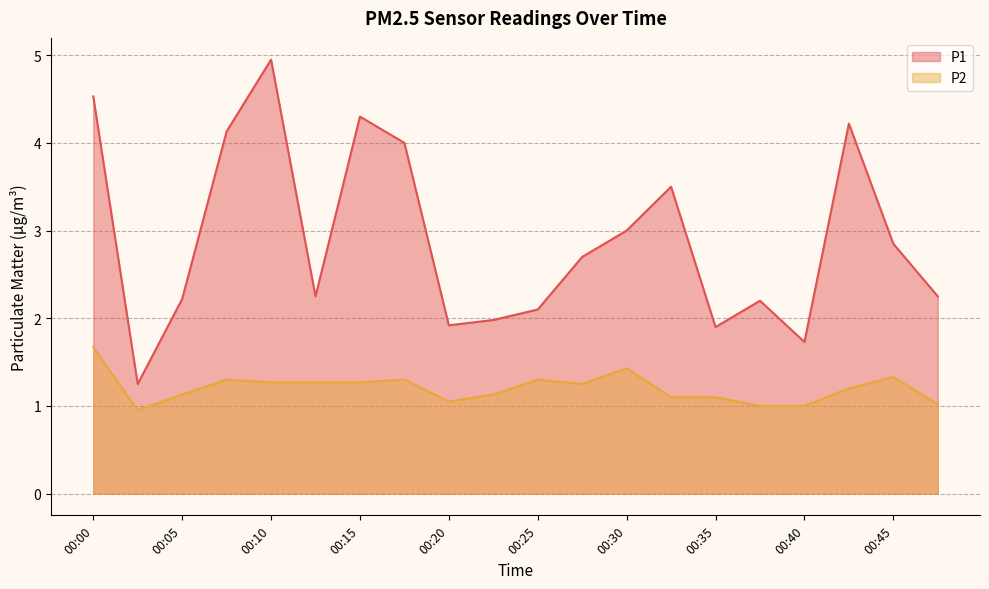

How many lines are shown in the chart?

2